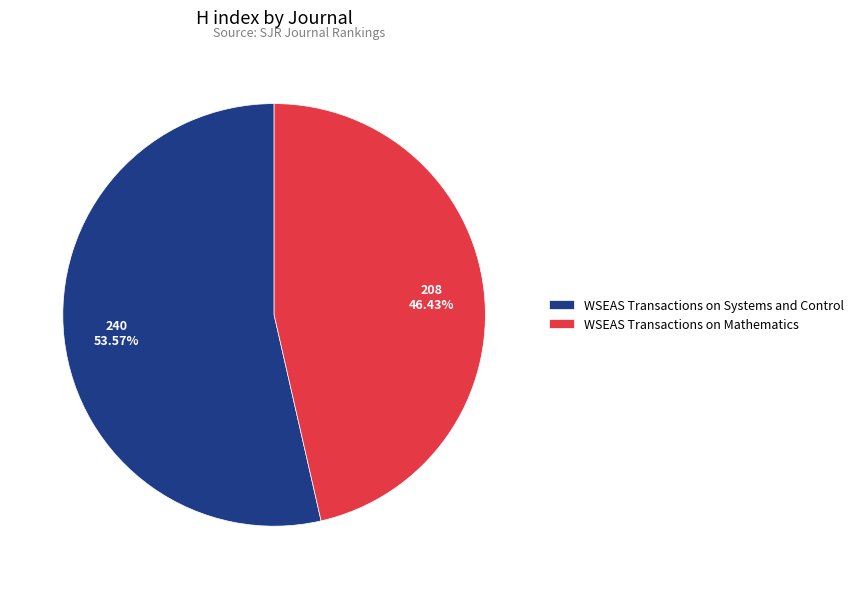

How many slices are in this pie chart?

2